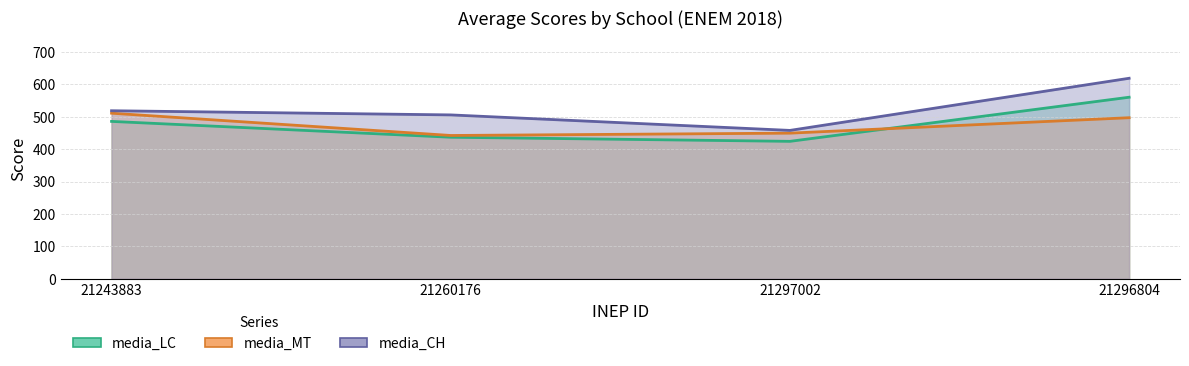

What is the value of the media_MT point at the 2nd from the left?

442.4